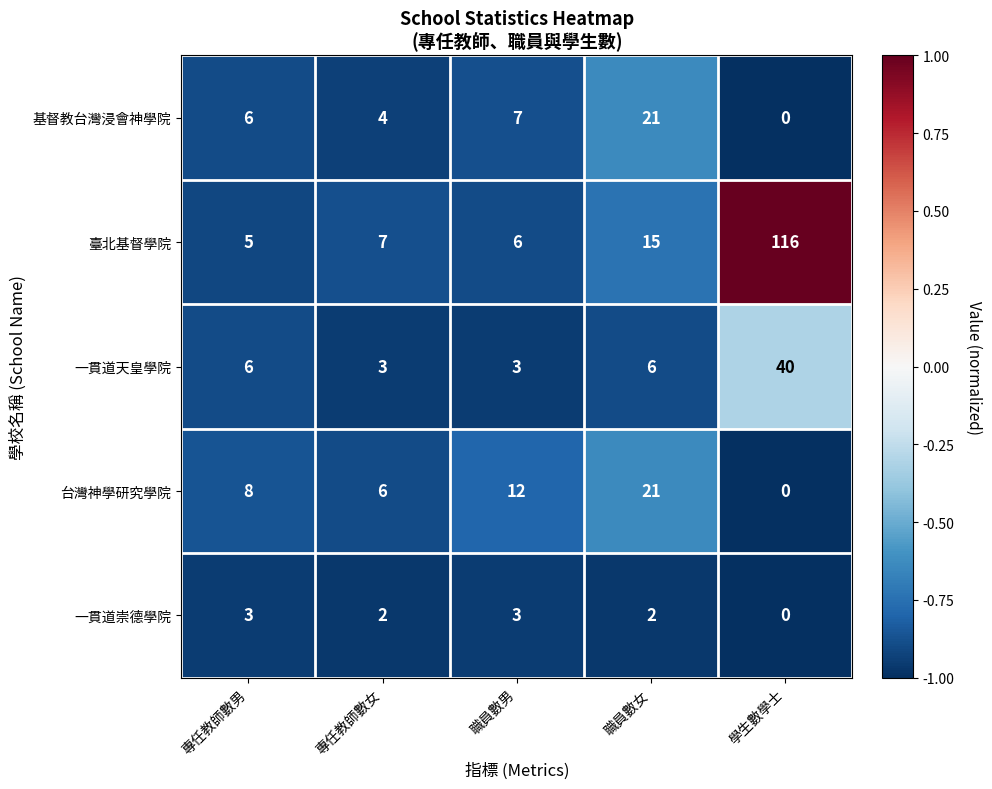

Which series has the largest range (max minus min)?

臺北基督學院